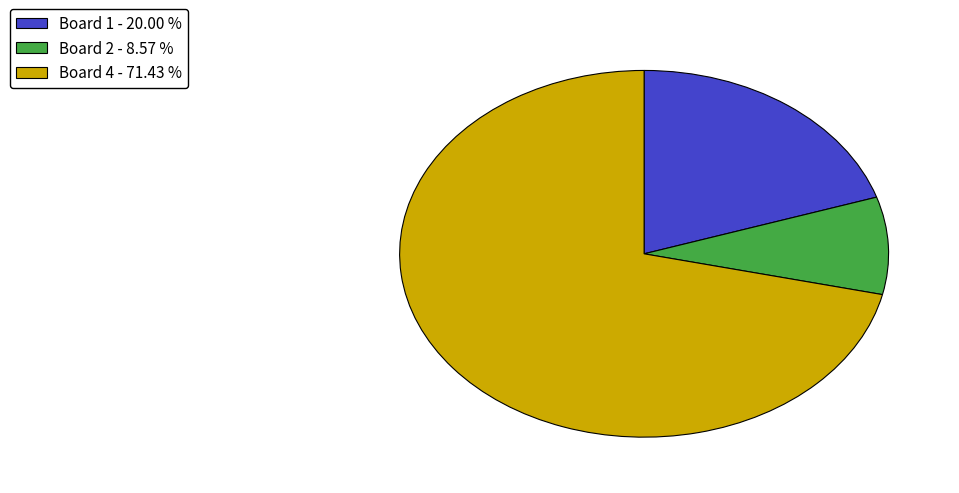

Rank the categories by value from lowest to highest.

Board 2 - 8.57 %, Board 1 - 20.00 %, Board 4 - 71.43 %